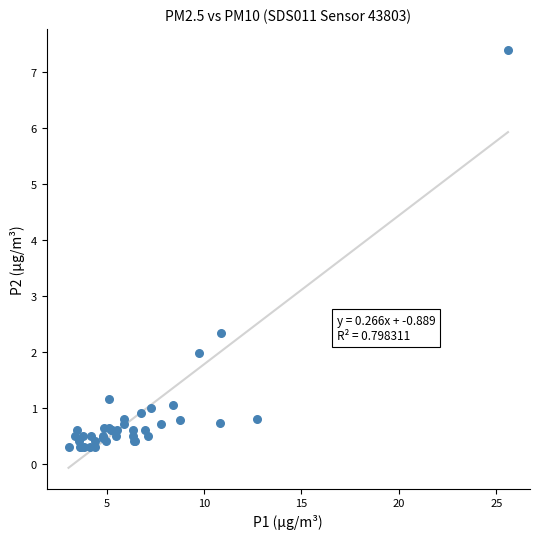

What Y value in the scatter plot is closest to 3?

2.3